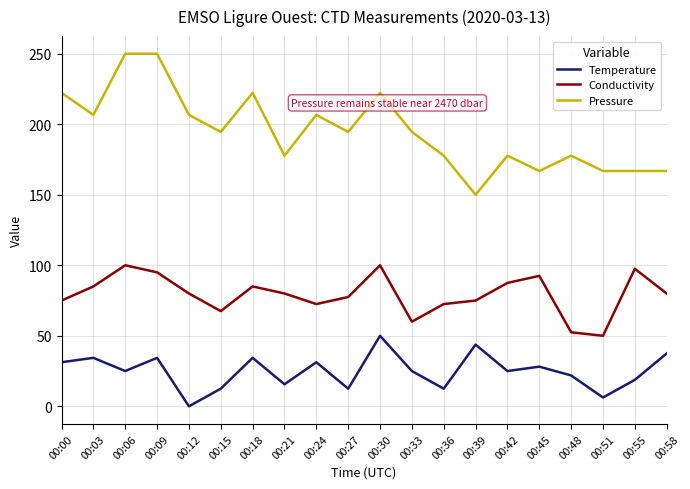

What are all the series names shown in the legend?

Temperature, Conductivity, Pressure